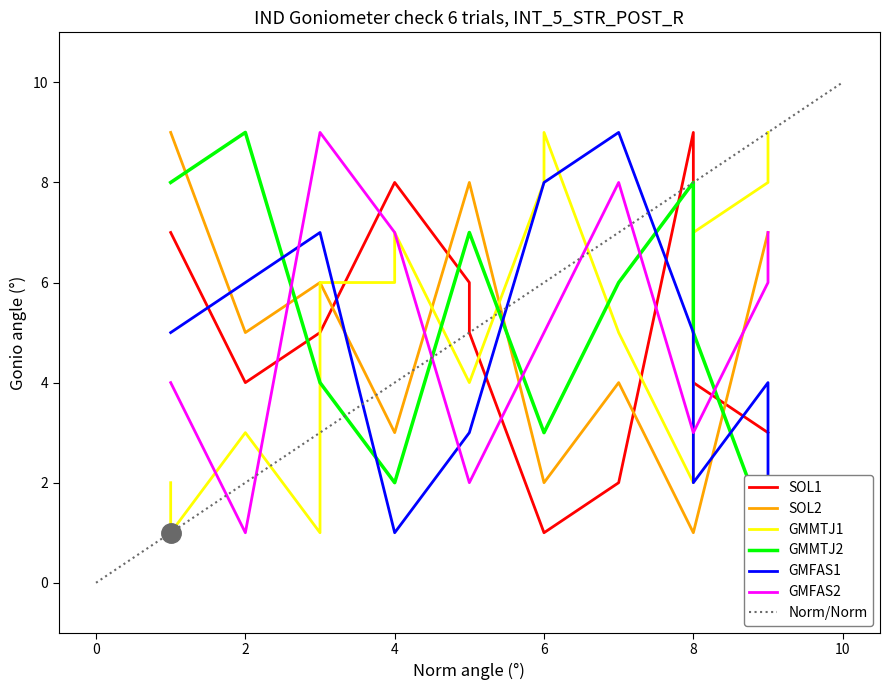

Is this an area chart (filled region under the line)?

No